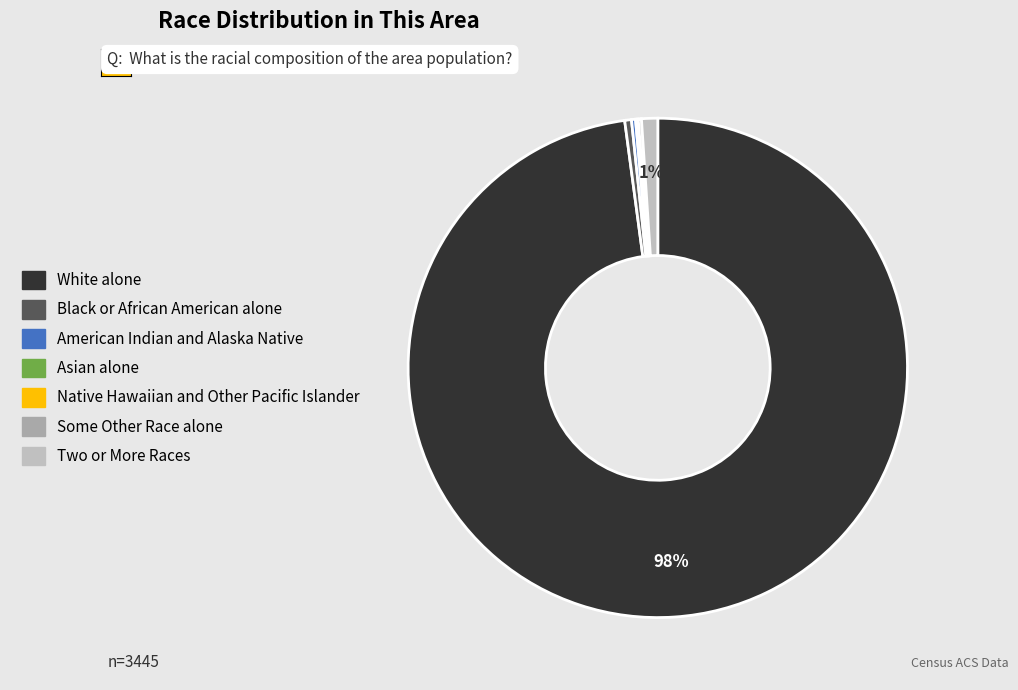

To the nearest percent, what is the average slice percentage?

14%